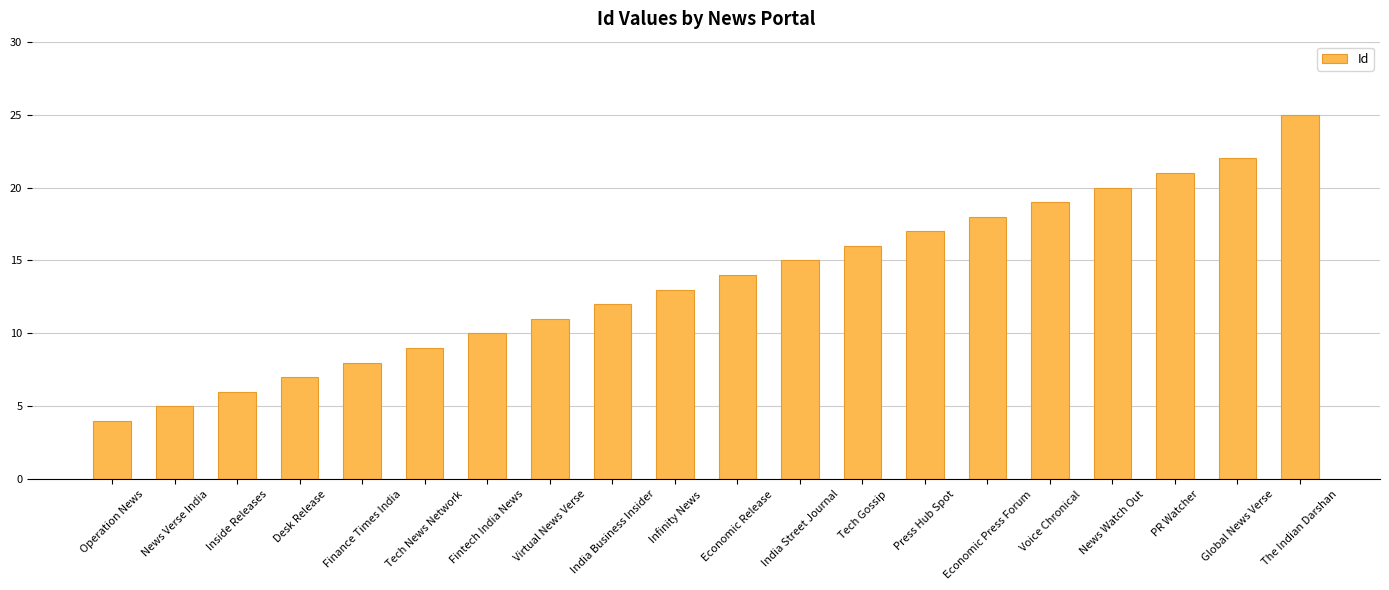

Rank the categories by value from lowest to highest.

Operation News, News Verse India, Inside Releases, Desk Release, Finance Times India, Tech News Network, Fintech India News, Virtual News Verse, India Business Insider, Infinity News, Economic Release, India Street Journal, Tech Gossip, Press Hub Spot, Economic Press Forum, Voice Chronical, News Watch Out, PR Watcher, Global News Verse, The Indian Darshan